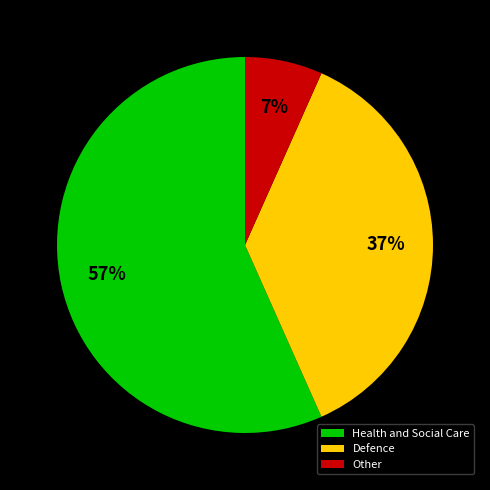

True or false: Health and Social Care accounts for 46% of the total.

False